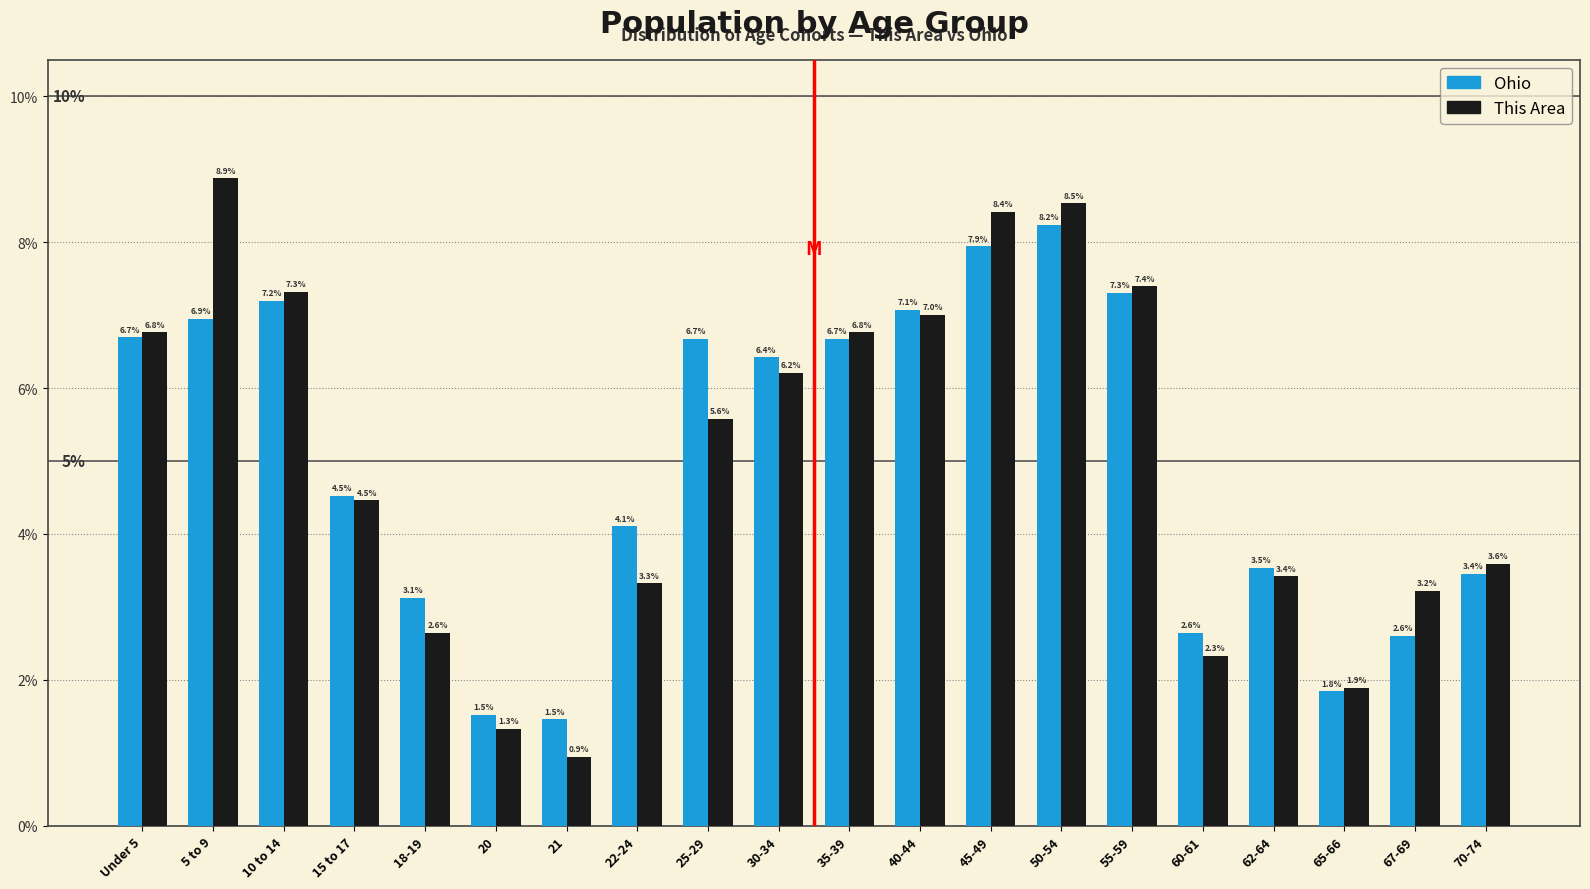

Reading left to right, transcribe all the data shown in this chart.

Ohio: Under 5=6.7	5 to 9=6.9	10 to 14=7.2	15 to 17=4.5	18-19=3.1	20=1.5	21=1.5	22-24=4.1	25-29=6.7	30-34=6.4	35-39=6.7	40-44=7.1	45-49=7.9	50-54=8.2	55-59=7.3	60-61=2.6	62-64=3.5	65-66=1.8	67-69=2.6	70-74=3.4
This Area: Under 5=6.8	5 to 9=8.9	10 to 14=7.3	15 to 17=4.5	18-19=2.6	20=1.3	21=0.9	22-24=3.3	25-29=5.6	30-34=6.2	35-39=6.8	40-44=7.0	45-49=8.4	50-54=8.5	55-59=7.4	60-61=2.3	62-64=3.4	65-66=1.9	67-69=3.2	70-74=3.6